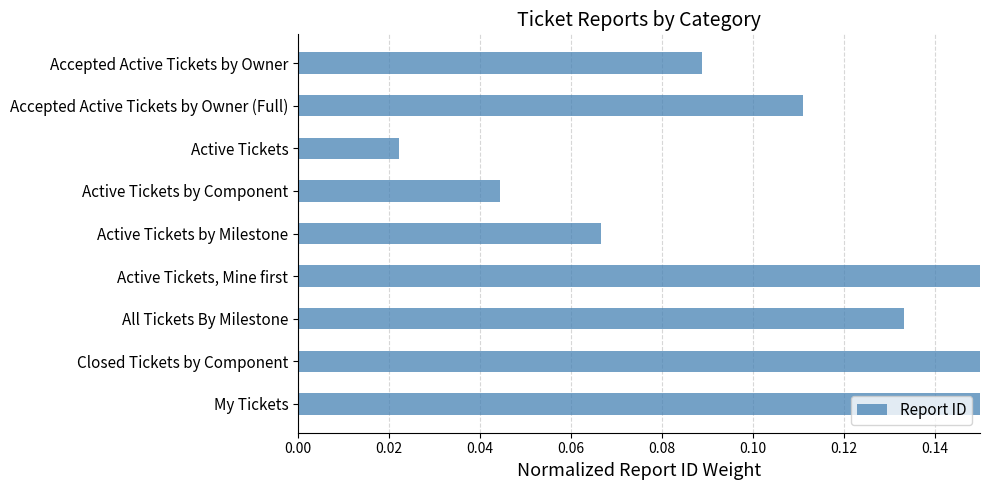

Are the bars horizontal?

Yes